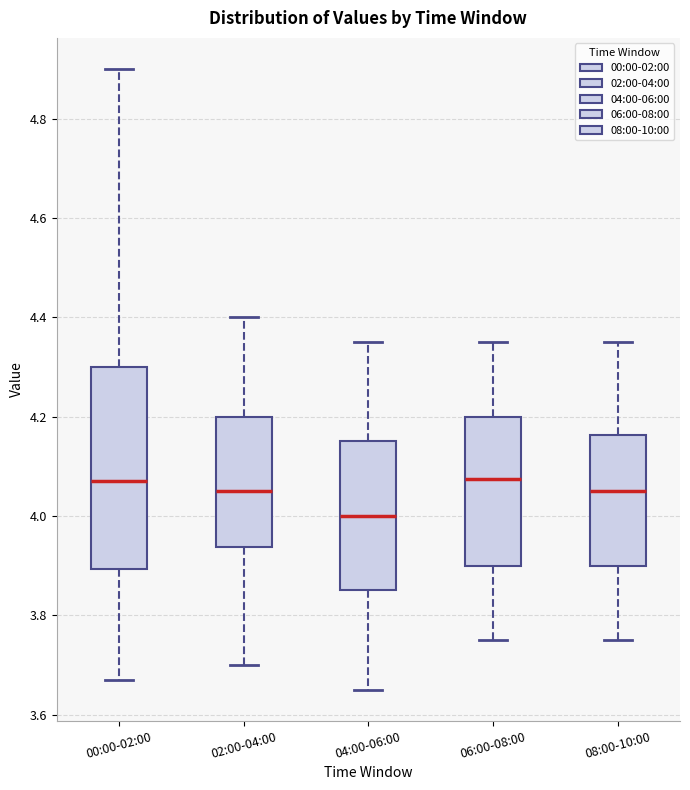

Where does the lower whisker of the box for 06:00-08:00 end on the y-axis? The values are not printed on the chart, so give them approximately, as read against the axis.

3.76